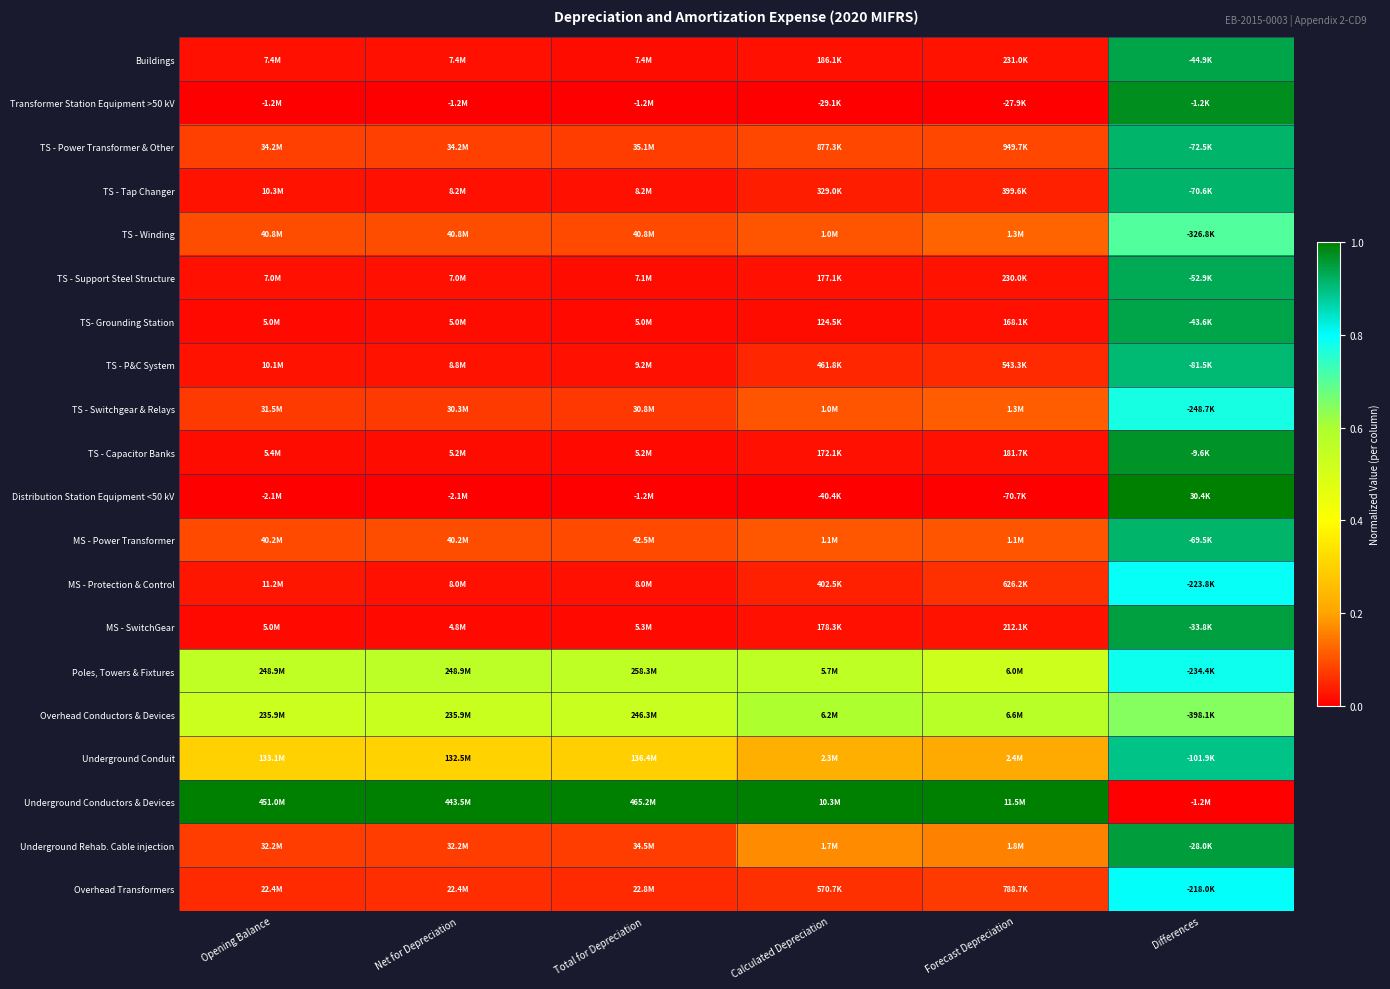

Which series has the largest total across all categories?

Underground Conductors & Devices